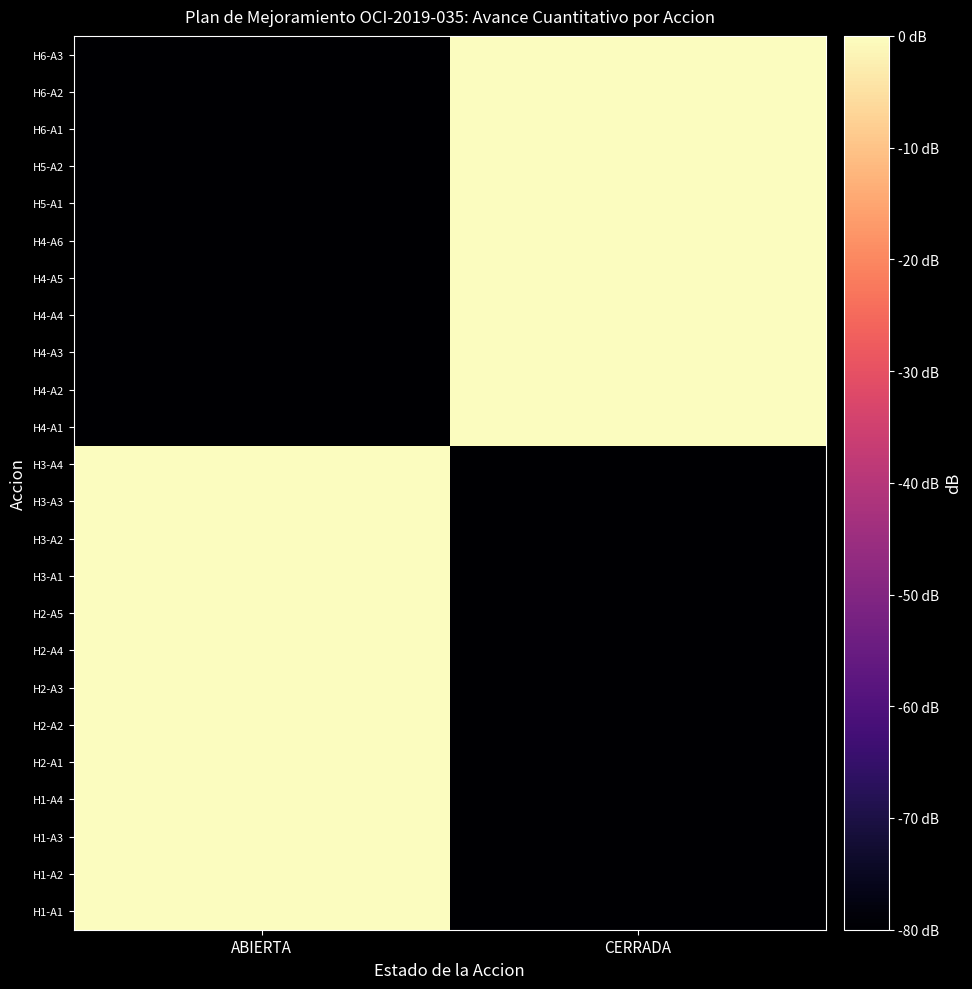

At which category is the sum across all series the highest?

ABIERTA